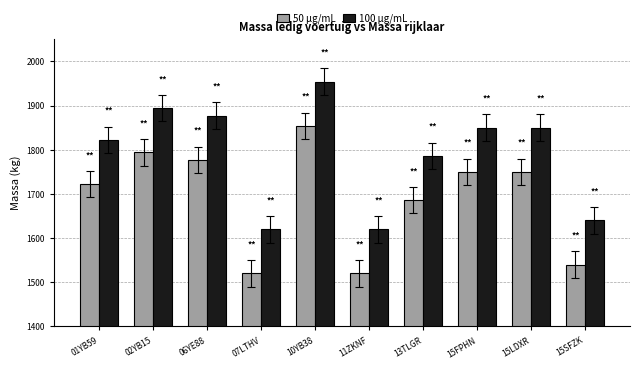

True or false: 100 µg/mL has a value of 1620 at 07LTHV.

True